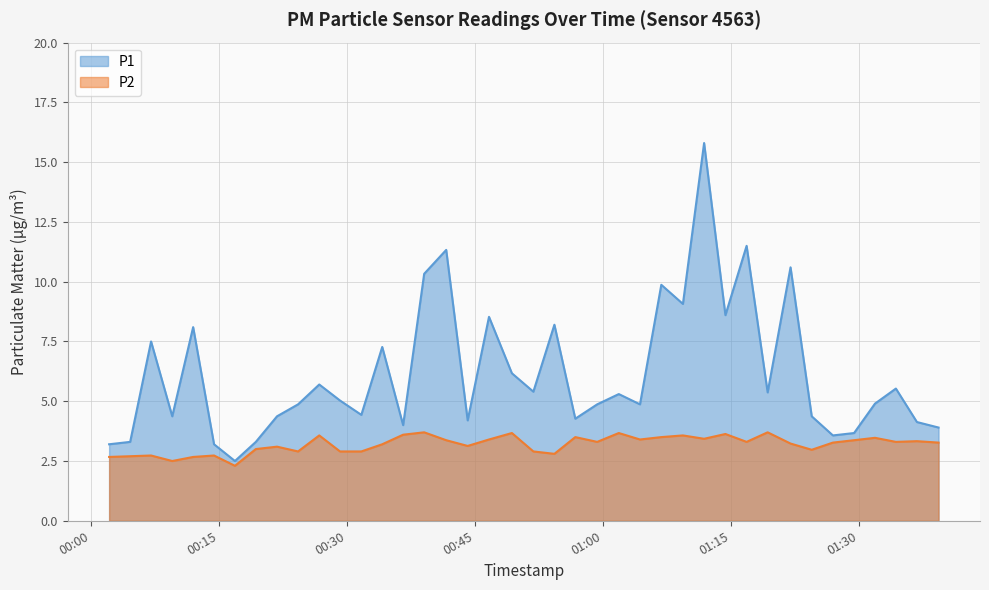

Is the value of P2 at 2023-07-08T00:21:49 greater than the value of P1 at 2023-07-08T01:04:22?

No